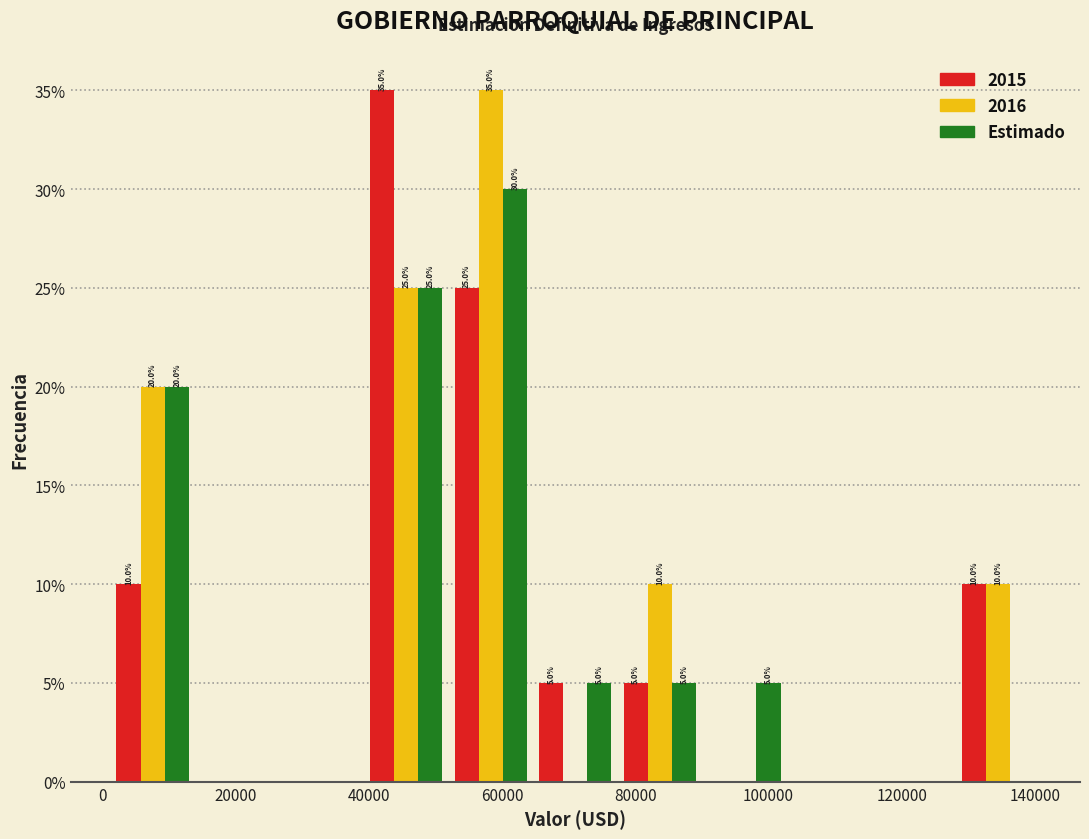

In the Estimado series, which range on the x-axis has the tallest bar?

52000 to 64000